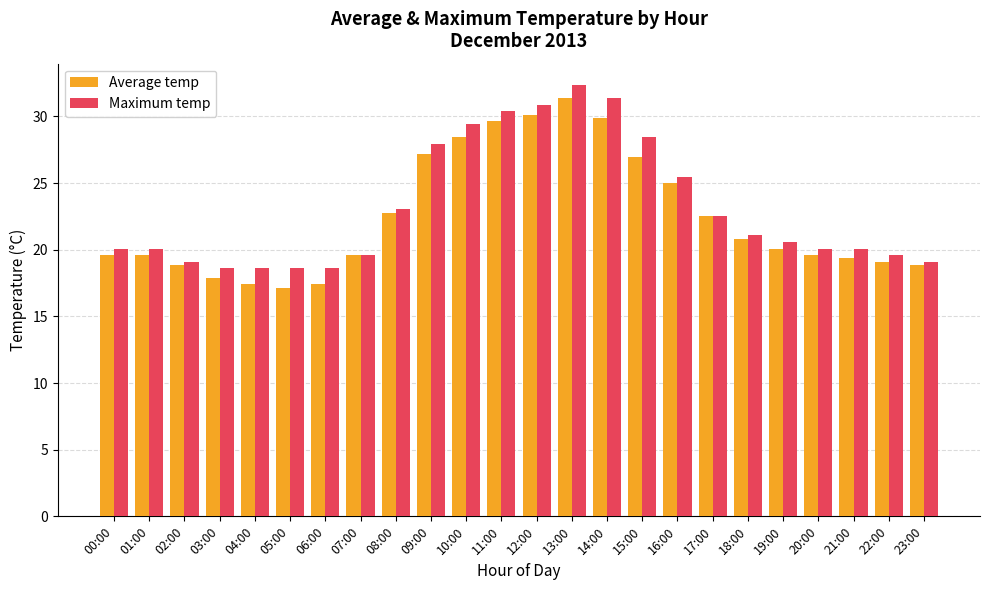

The Maximum temp series shows 46.0 at 12:00. True or false?

False